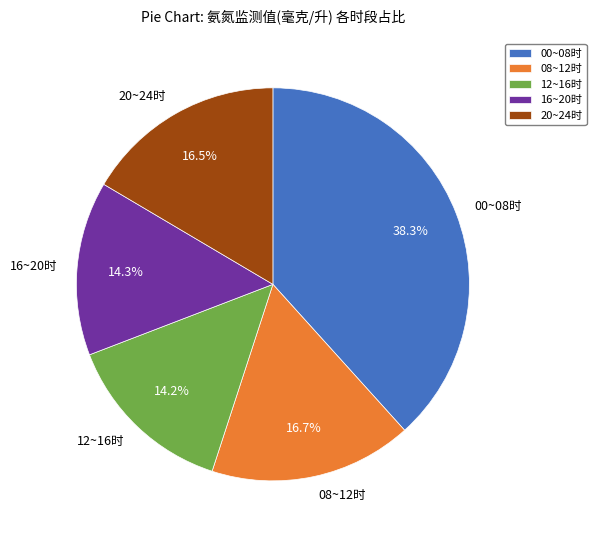

Approximately how many times larger is the value at 00~08时 compared to 16~20时?

2.7